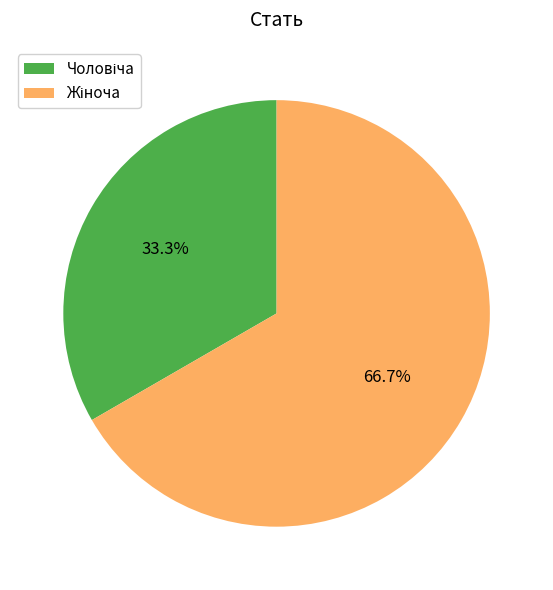

Does any single category account for the majority?

Yes